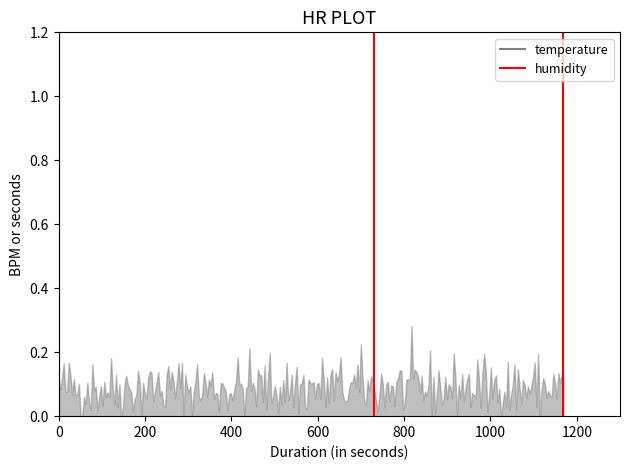

The chart shows a value of -1 at 0. True or false?

False